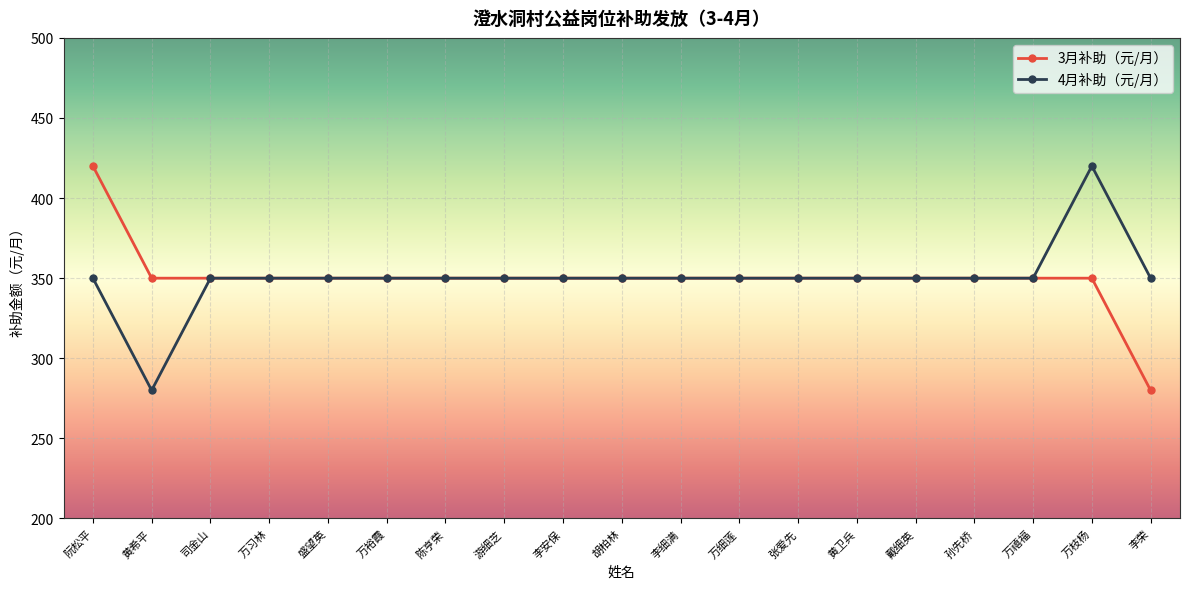

What is the sum of the 4月补助（元/月） values at 张爱先 and 司金山?

700